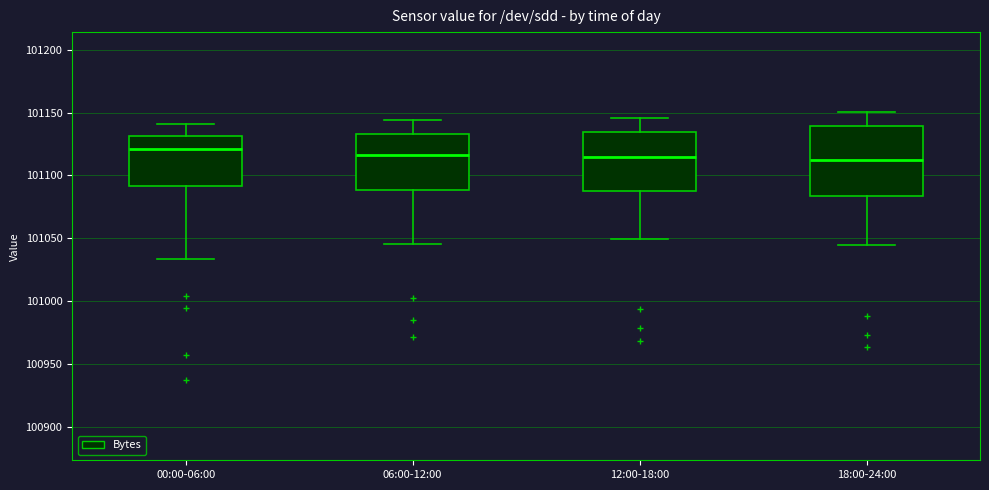

Comparing the boxes themselves (not the whiskers), which one is the tallest?

18:00-24:00